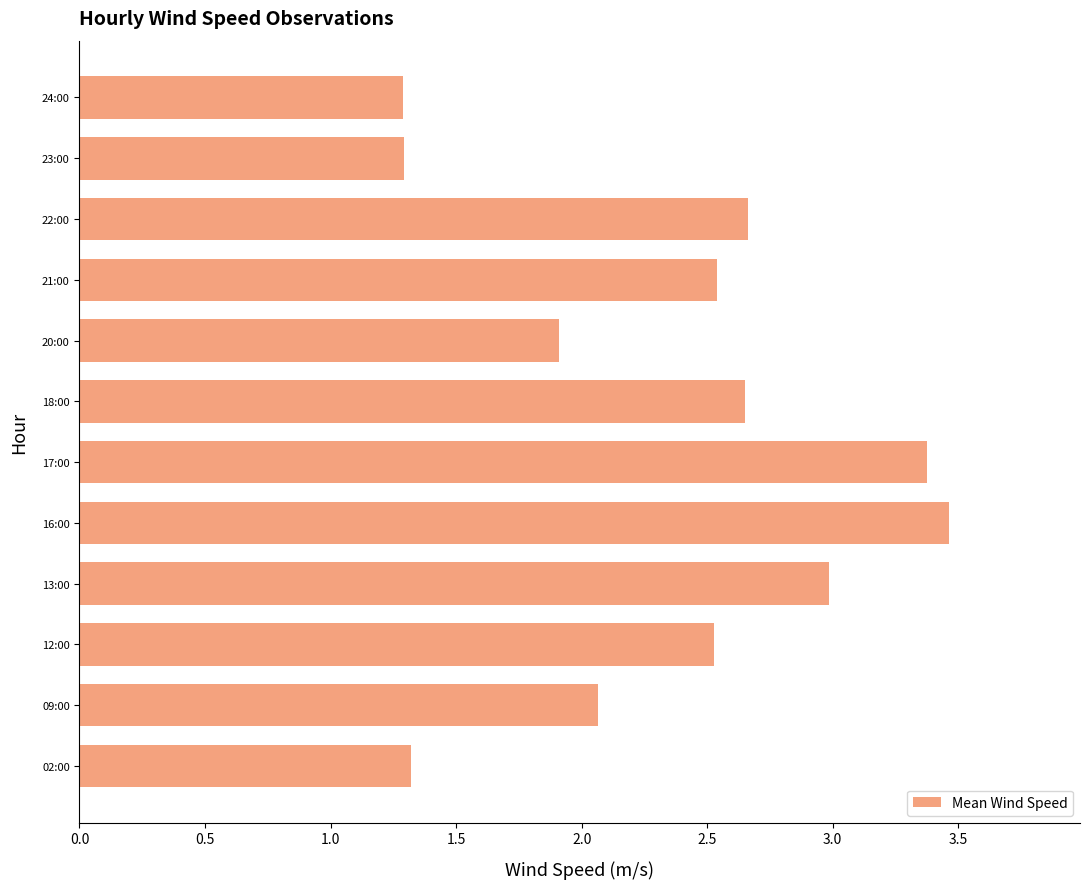

Is it true that the value at 22:00 is 0.7?

False